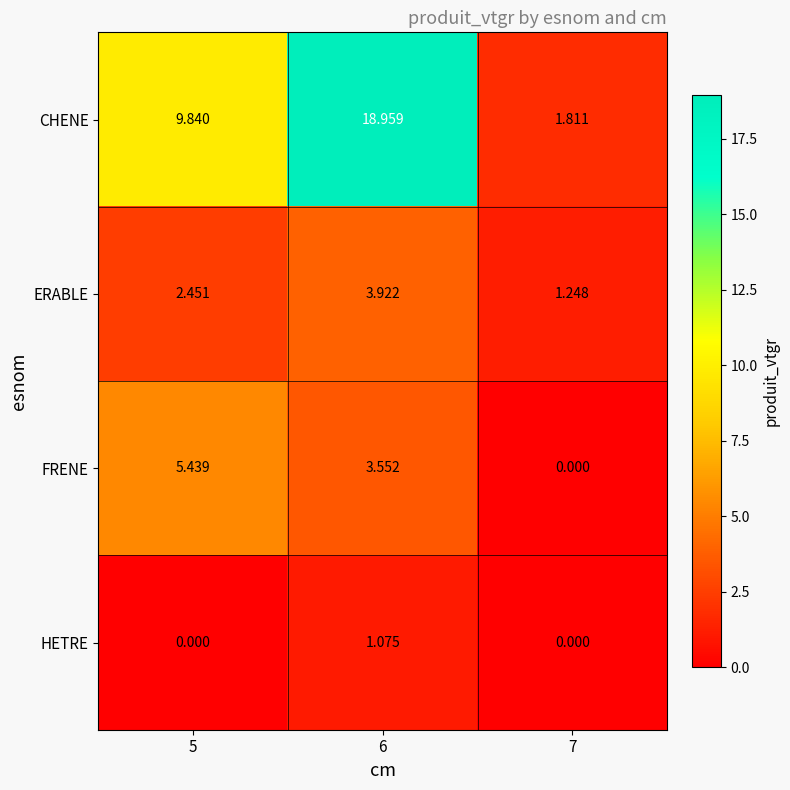

Rank the series by their maximum value, from highest to lowest.

CHENE, FRENE, ERABLE, HETRE